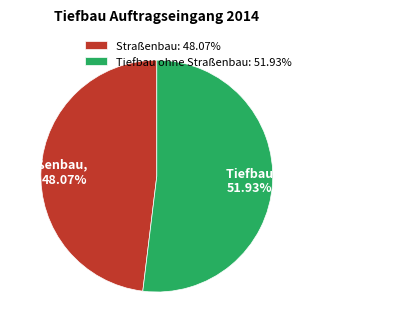

Between Tiefbau ohne Straßenbau and Straßenbau, which is larger?

Tiefbau ohne Straßenbau